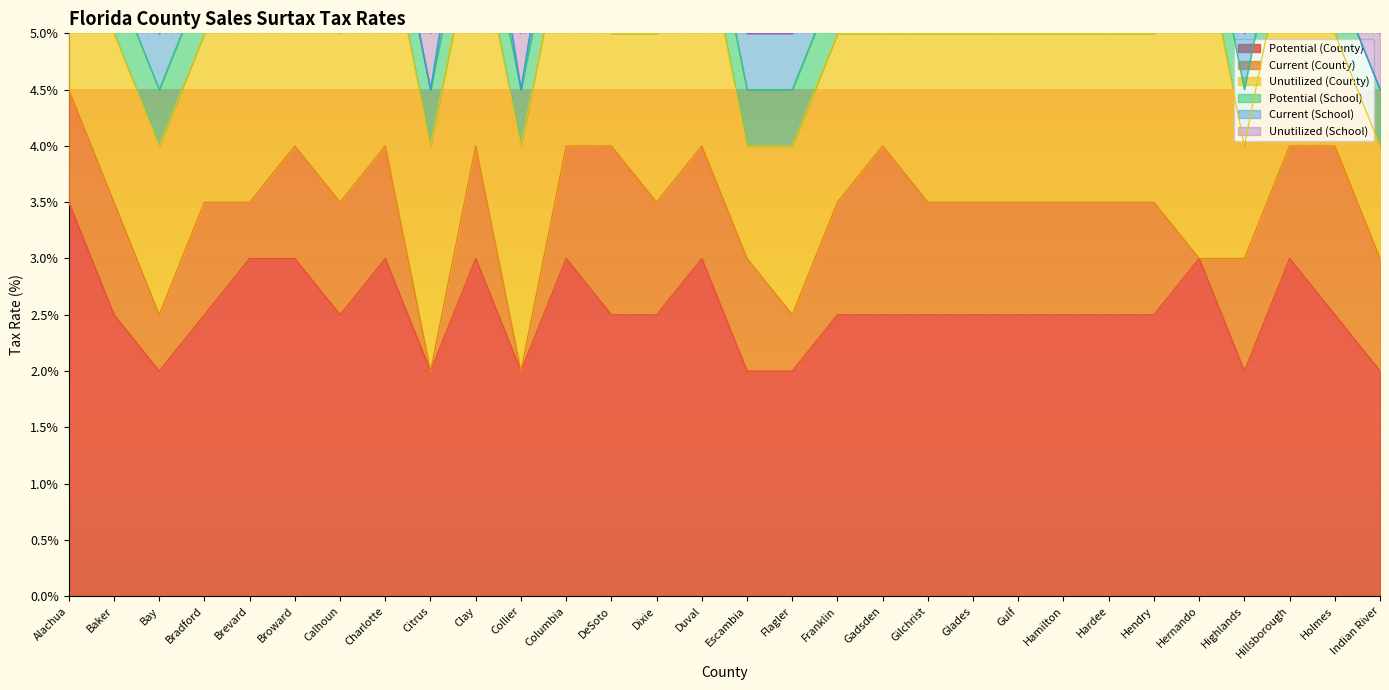

What is the average value of the Unutilized (School) series?

0.3